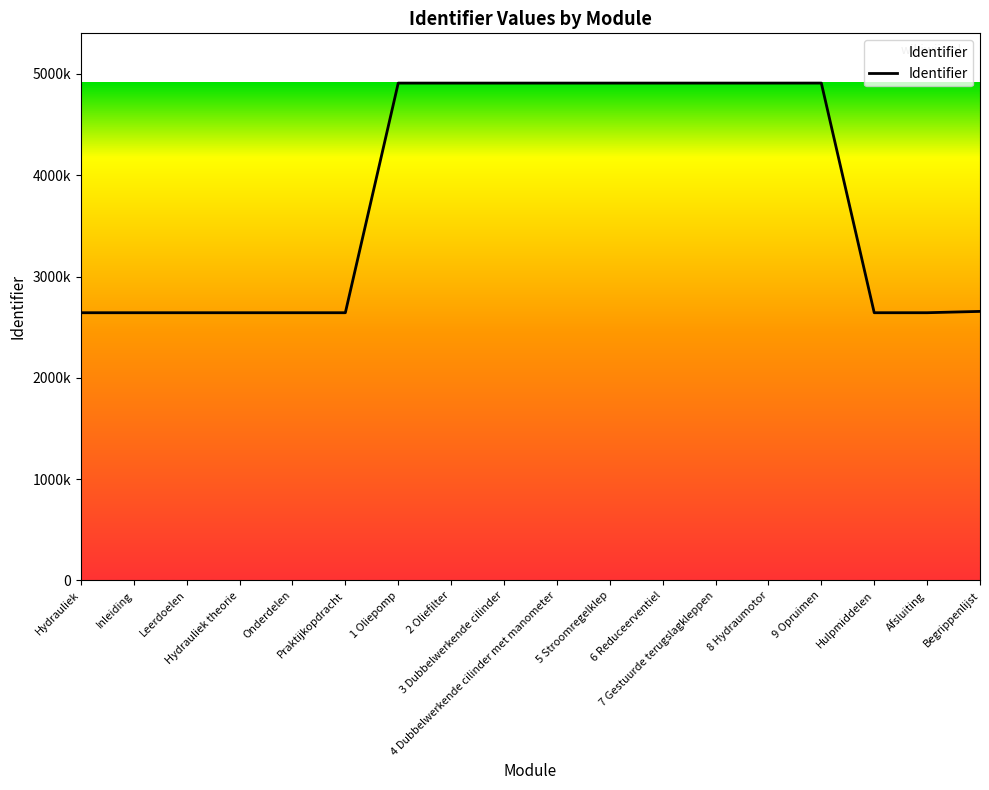

Is this an area chart (filled region under the line)?

Yes